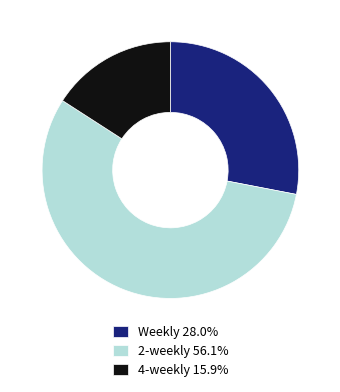

What is the ratio of the value at 2-weekly 56.1% to the value at 4-weekly 15.9%?

3.5